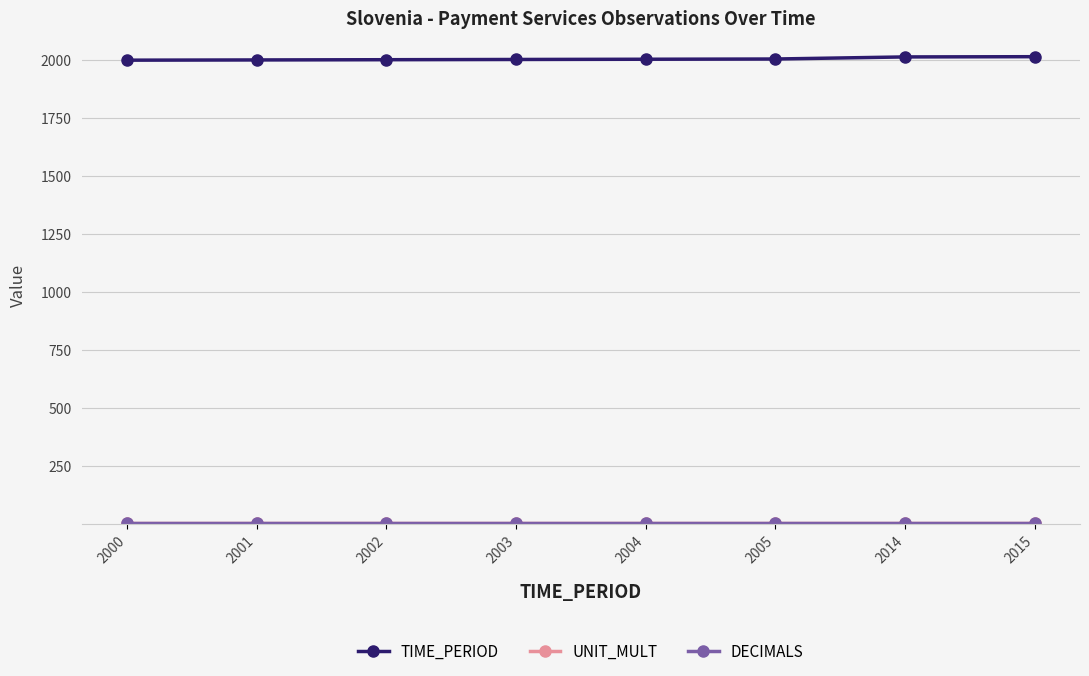

The value of TIME_PERIOD at 2002 is 2002. True or false?

True